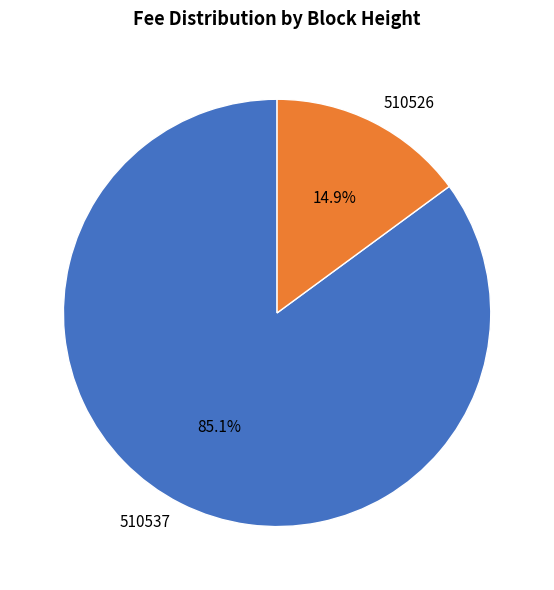

To the nearest percent, what is the average slice percentage?

50%